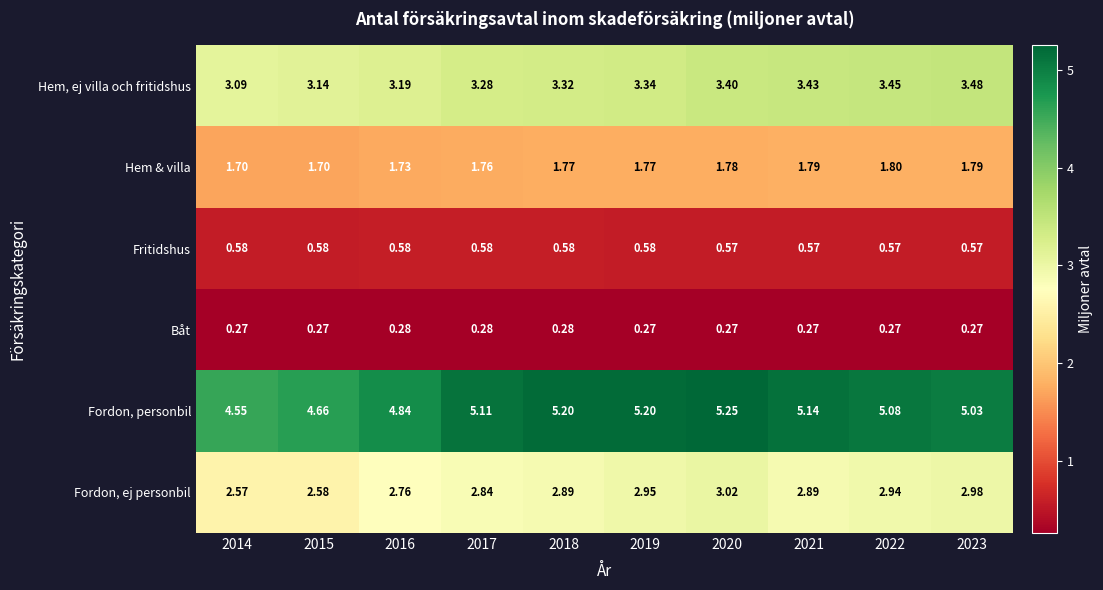

Which series has the largest total across all categories?

Fordon, personbil